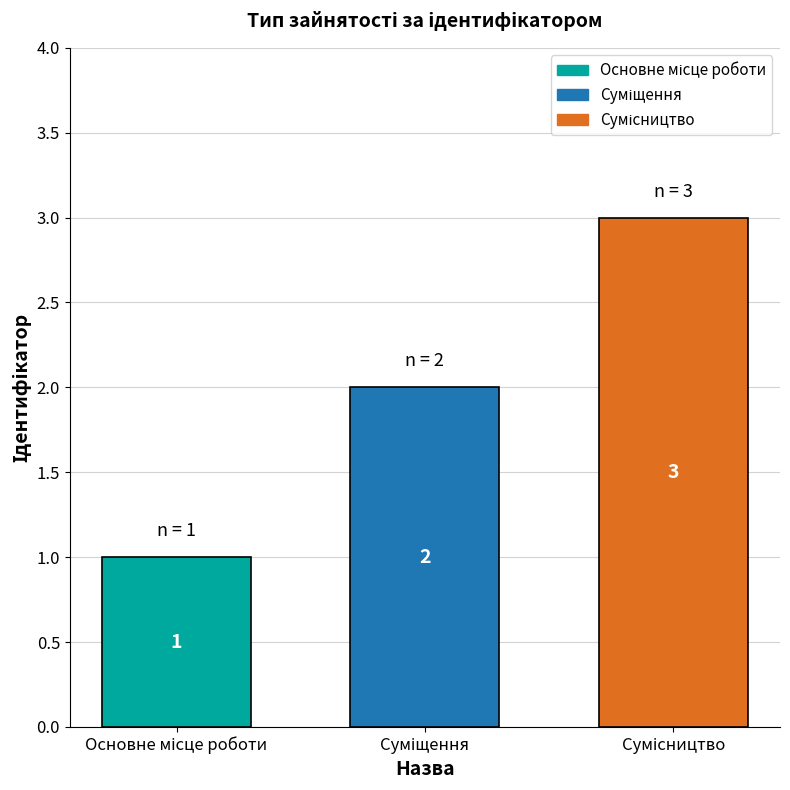

Count the number of data series in this chart.

1